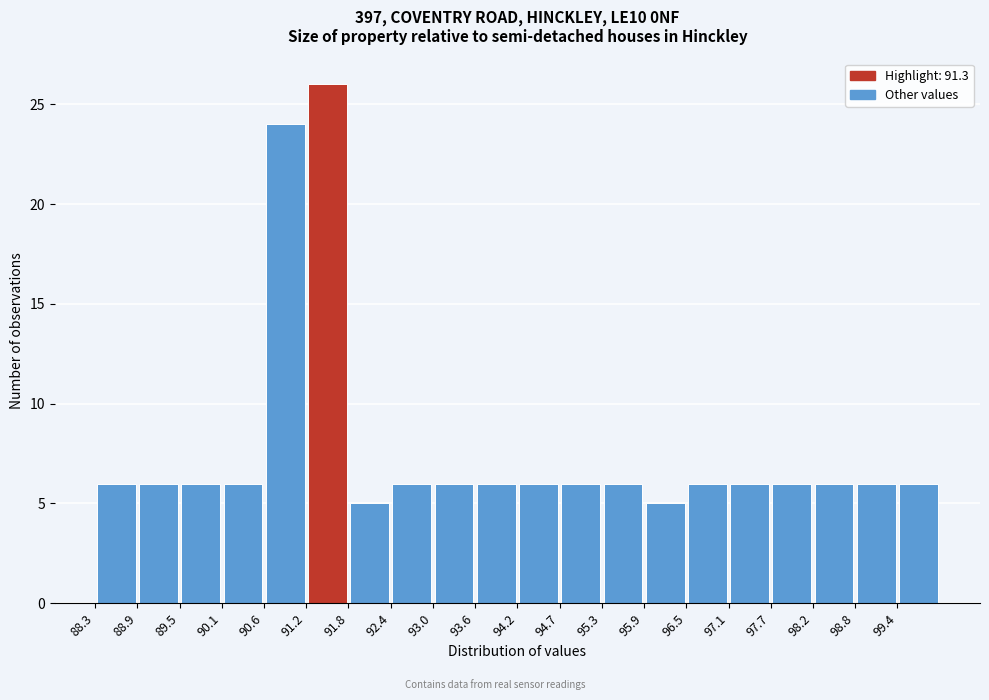

Reading left to right, transcribe this chart: for each bar, give the range it covers on the x-axis and its height. Neither the bar edges nor the heights are printed on the chart, so give them approximately, as read against the axes.

88.3 to 88.9: 6
88.9 to 89.5: 6
89.5 to 90.1: 6
90.1 to 90.6: 6
90.6 to 91.2: 24
91.2 to 91.8: 26
91.8 to 92.4: 5
92.4 to 93.0: 6
93.0 to 93.6: 6
93.6 to 94.2: 6
94.2 to 94.7: 6
94.7 to 95.3: 6
95.3 to 95.9: 6
95.9 to 96.5: 5
96.5 to 97.1: 6
97.1 to 97.7: 6
97.7 to 98.2: 6
98.2 to 98.8: 6
98.8 to 99.4: 6
99.4 to 100.0: 6